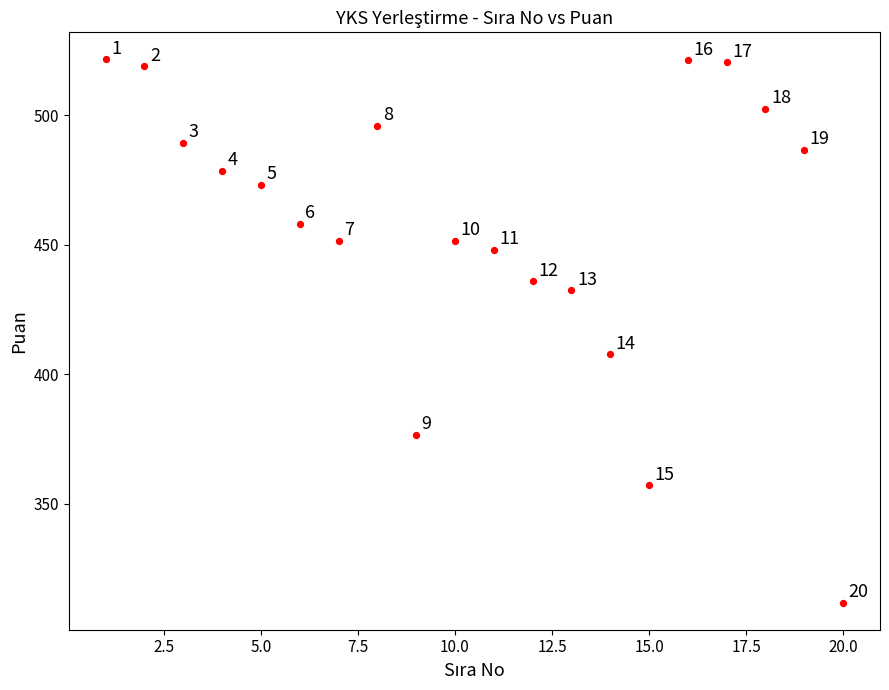

What is the range of X values (max minus min)?

19.0